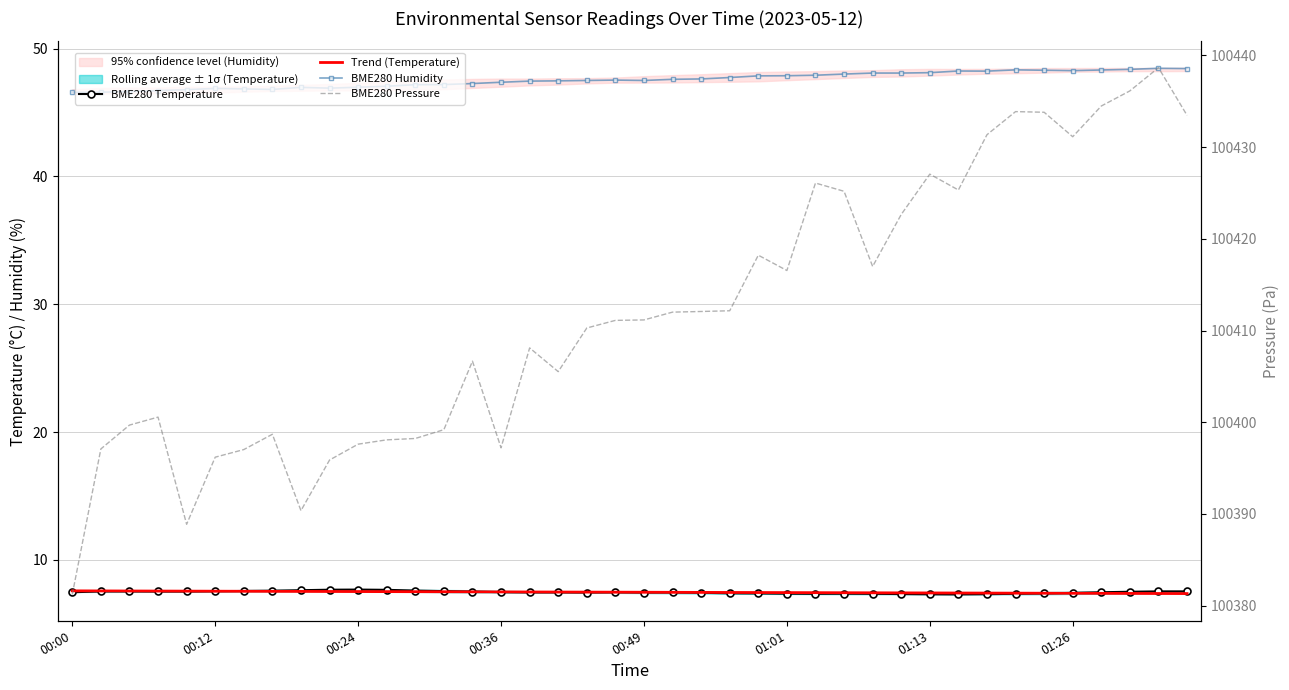

Which series has the largest range (max minus min)?

BME280 Pressure